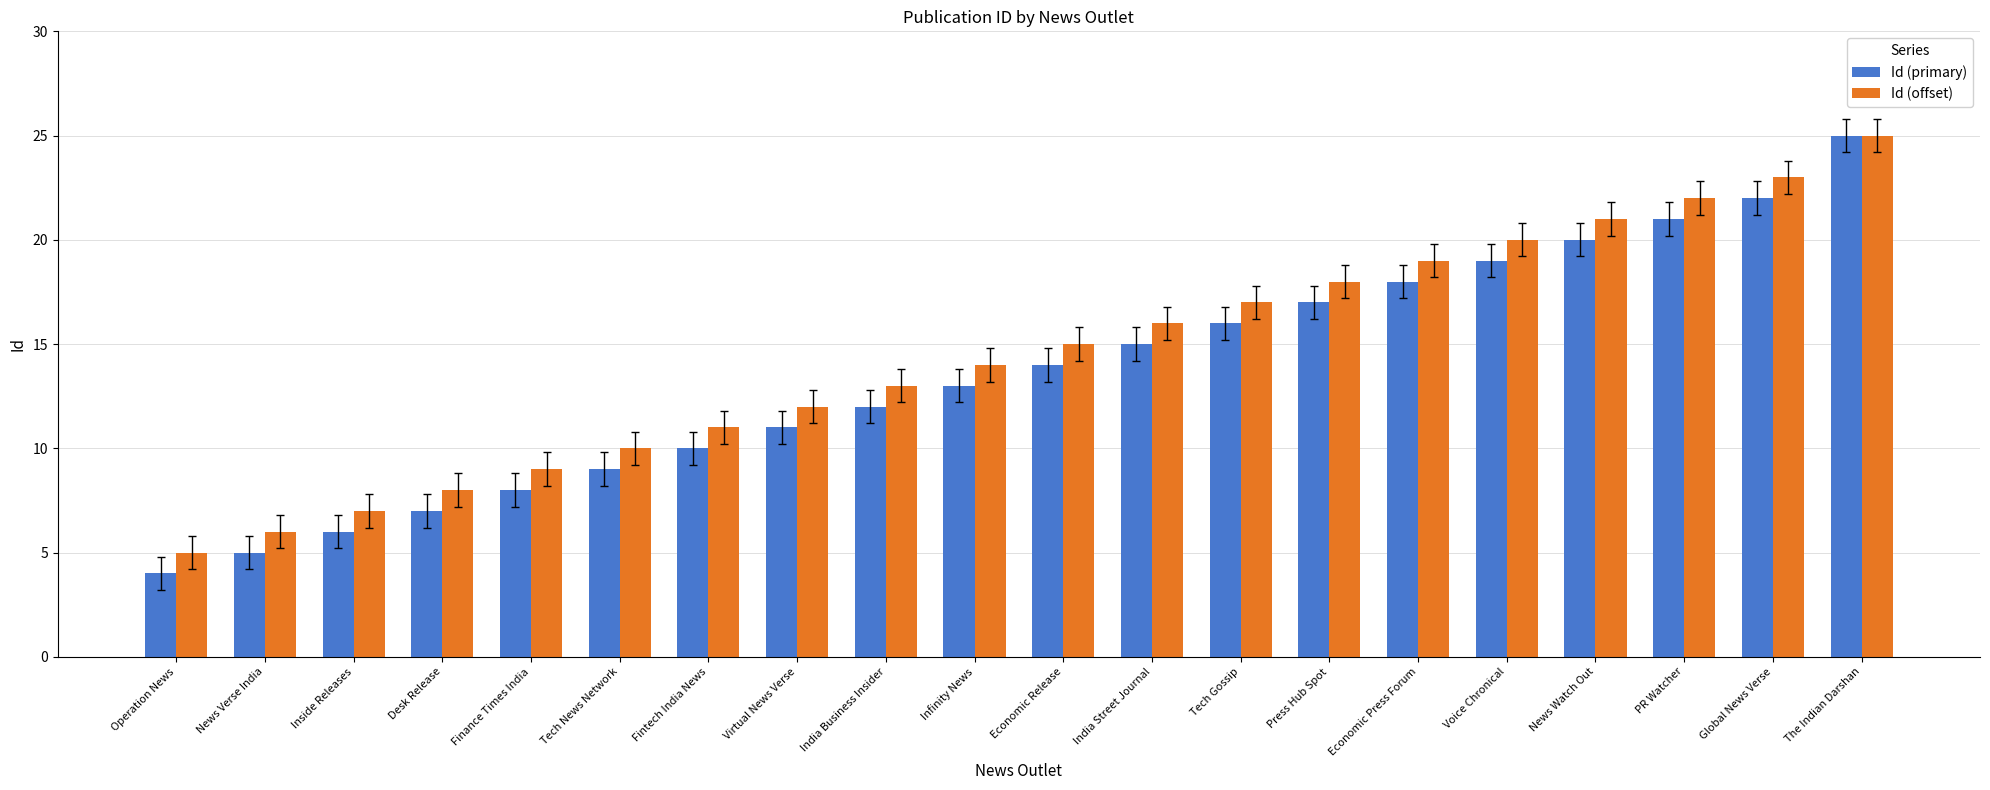

What is the average value of the Id (primary) series?

14